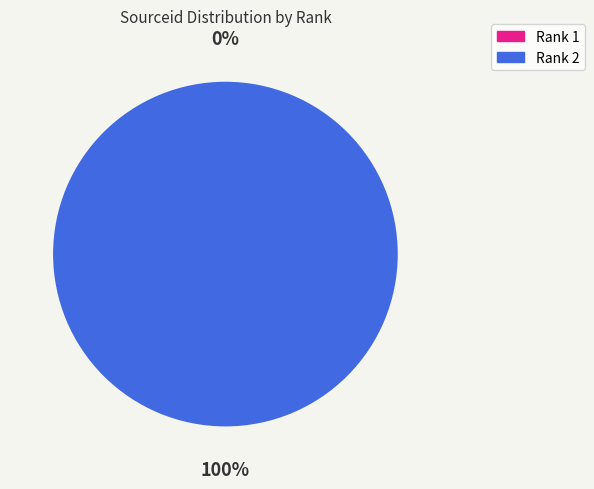

Is there a majority slice in this chart?

Yes